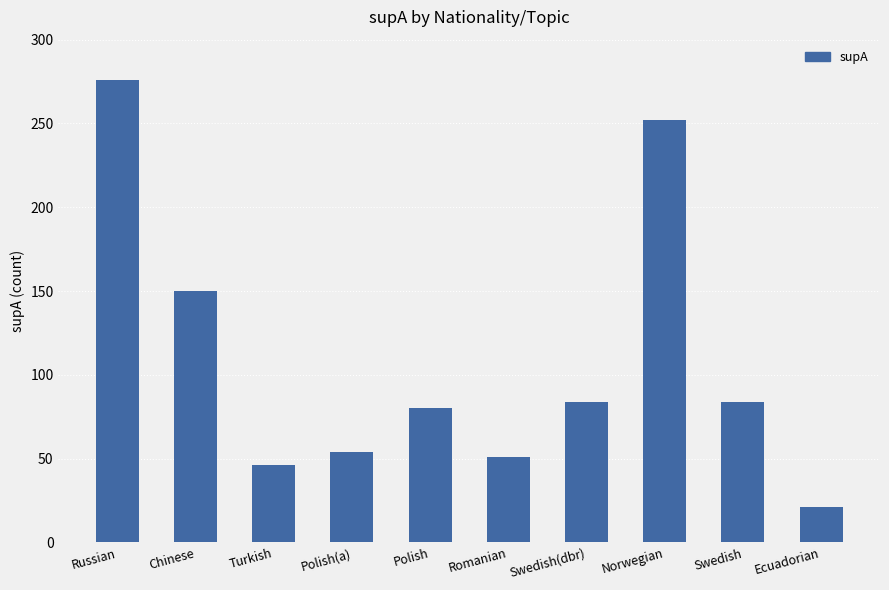

The value at Ecuadorian is 21. True or false?

True